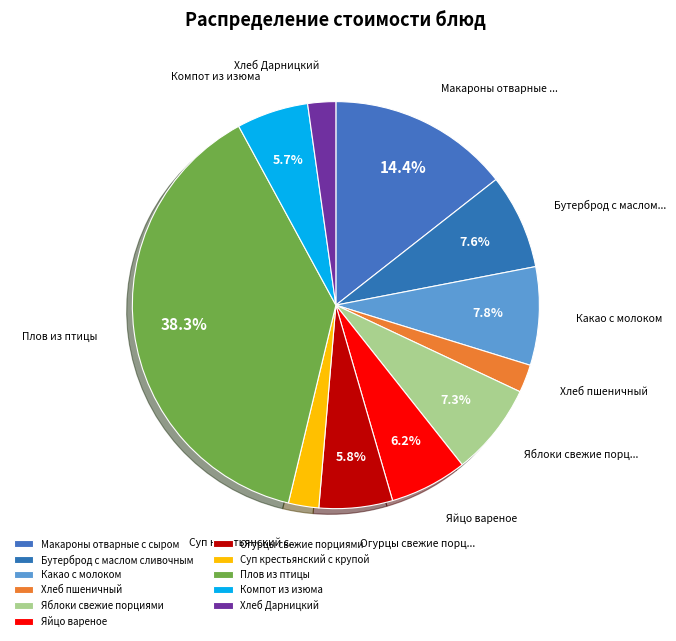

True or false: Суп крестьянский с крупой accounts for 11% of the total.

False